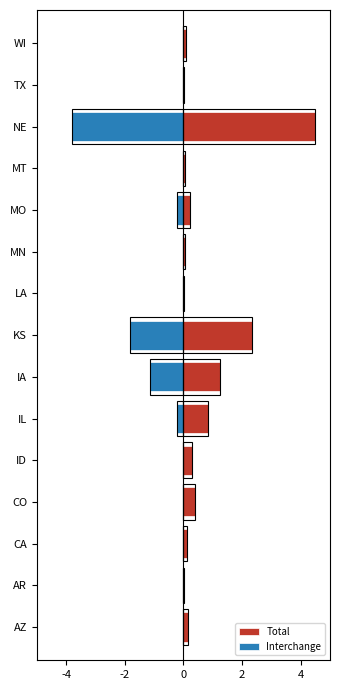

Reading right to left, list all the values displayed in this chart.

Total: 0.1	0.0	4.5	0.0	0.2	0.0	0.0	2.3	1.2	0.8	0.3	0.4	0.1	0.0	0.1
Interchange: -0.0	0.0	-3.8	0.0	-0.2	0.0	0.0	-1.8	-1.1	-0.2	0.0	0.0	0.0	0.0	0.0